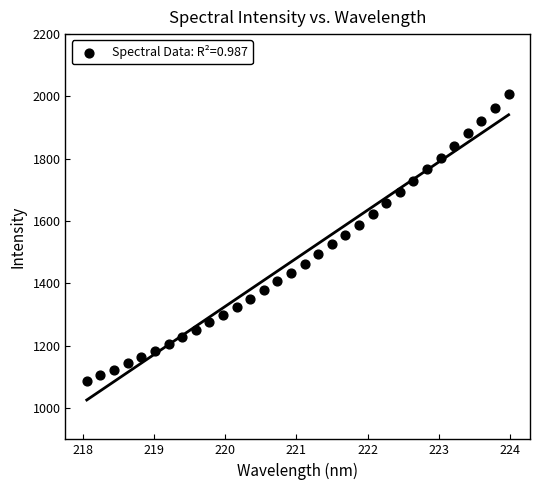

What is the range of Y values (max minus min)?

919.8